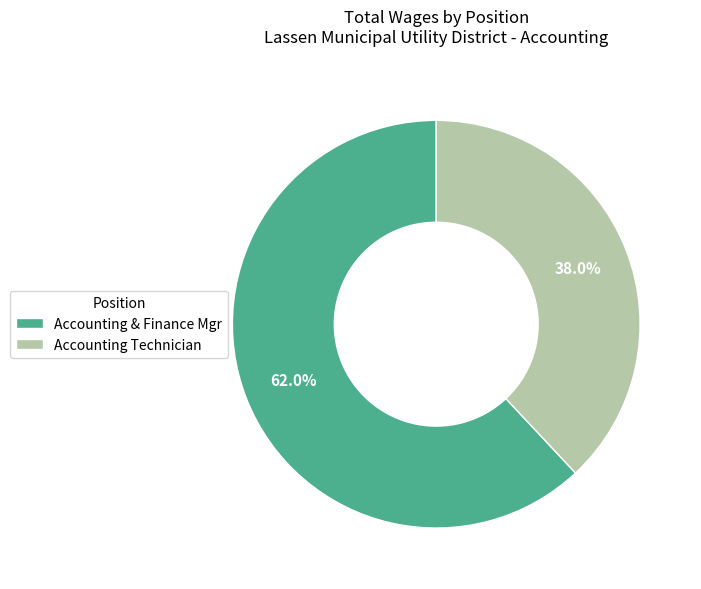

To the nearest percent, what is the difference between the largest and smallest slice percentages?

24%